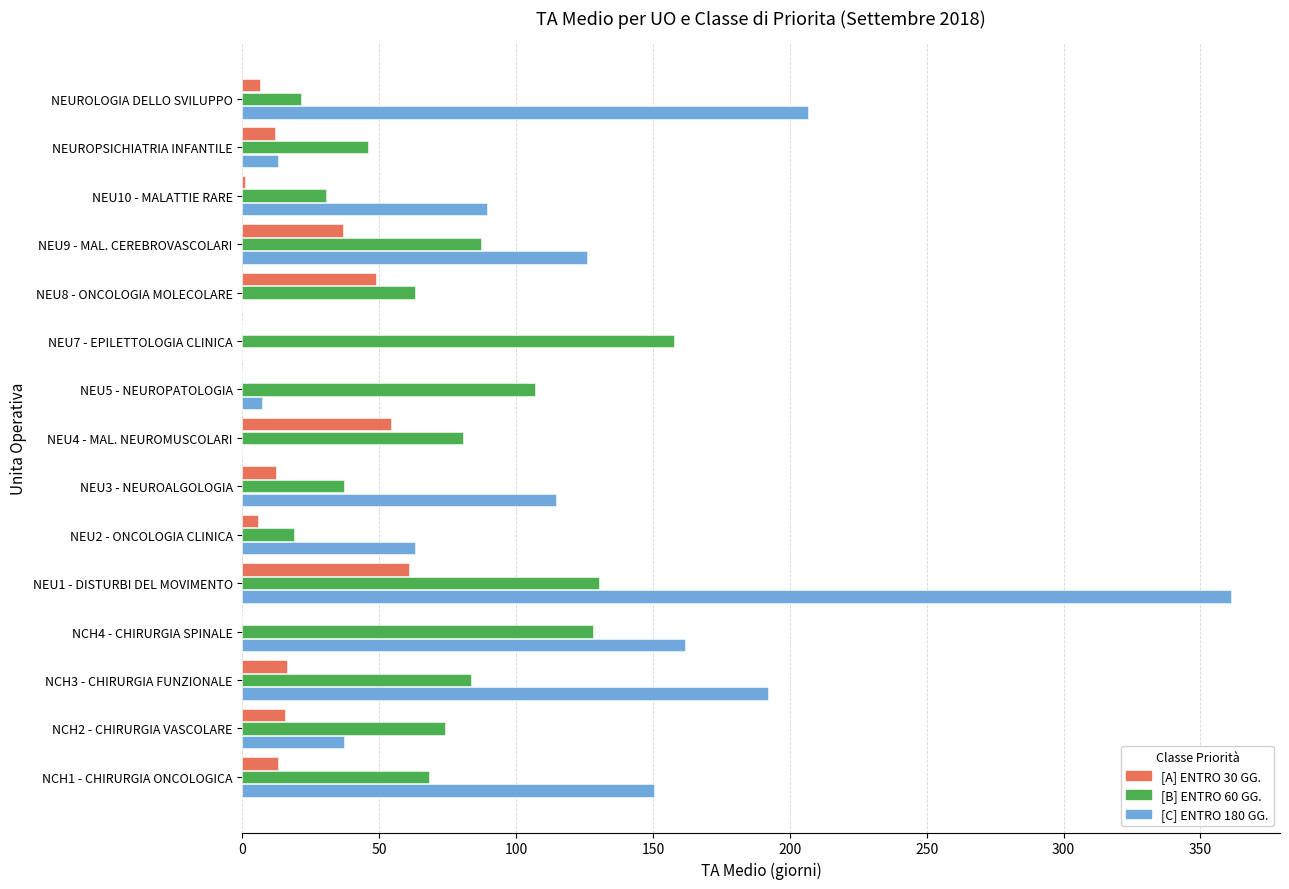

What are all the series names shown in the legend?

[A] ENTRO 30 GG., [B] ENTRO 60 GG., [C] ENTRO 180 GG.